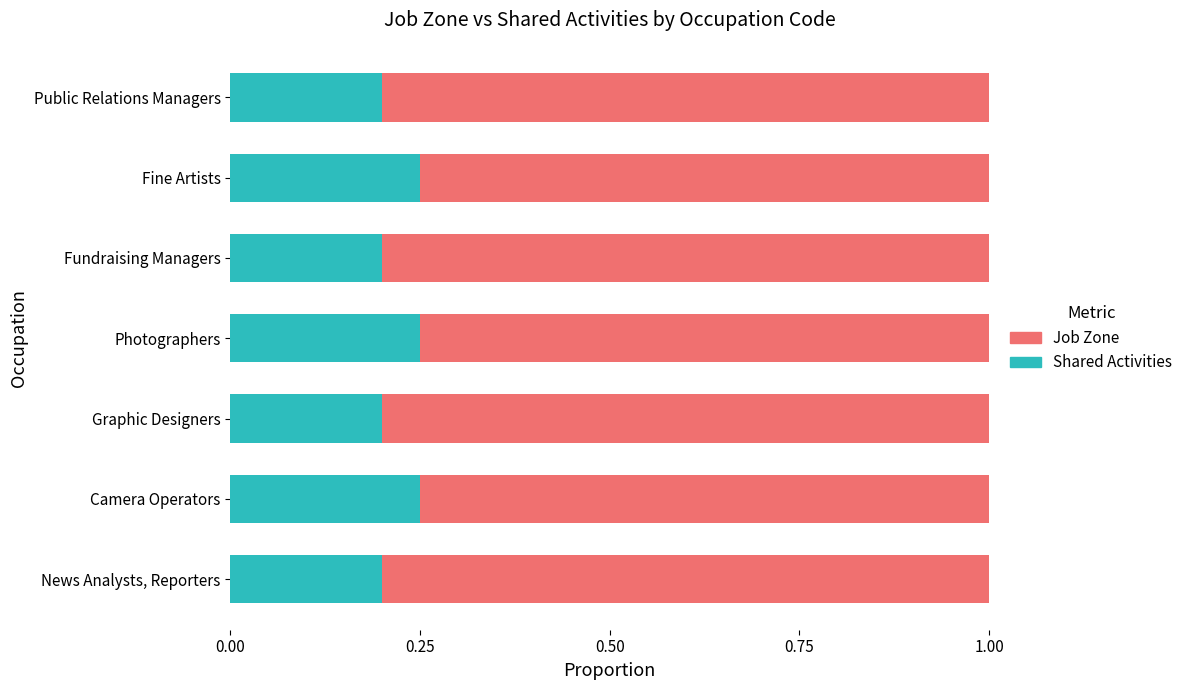

What is the sum of all Shared Activities values?

1.6